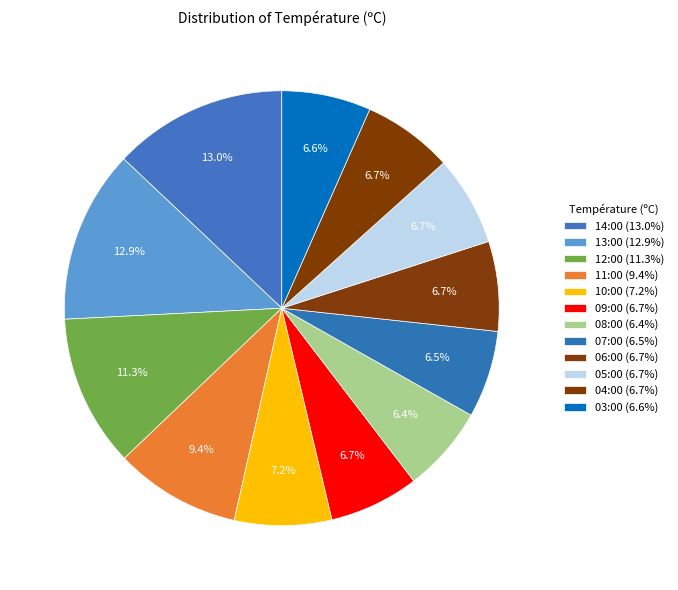

How many segments does this pie chart have?

12